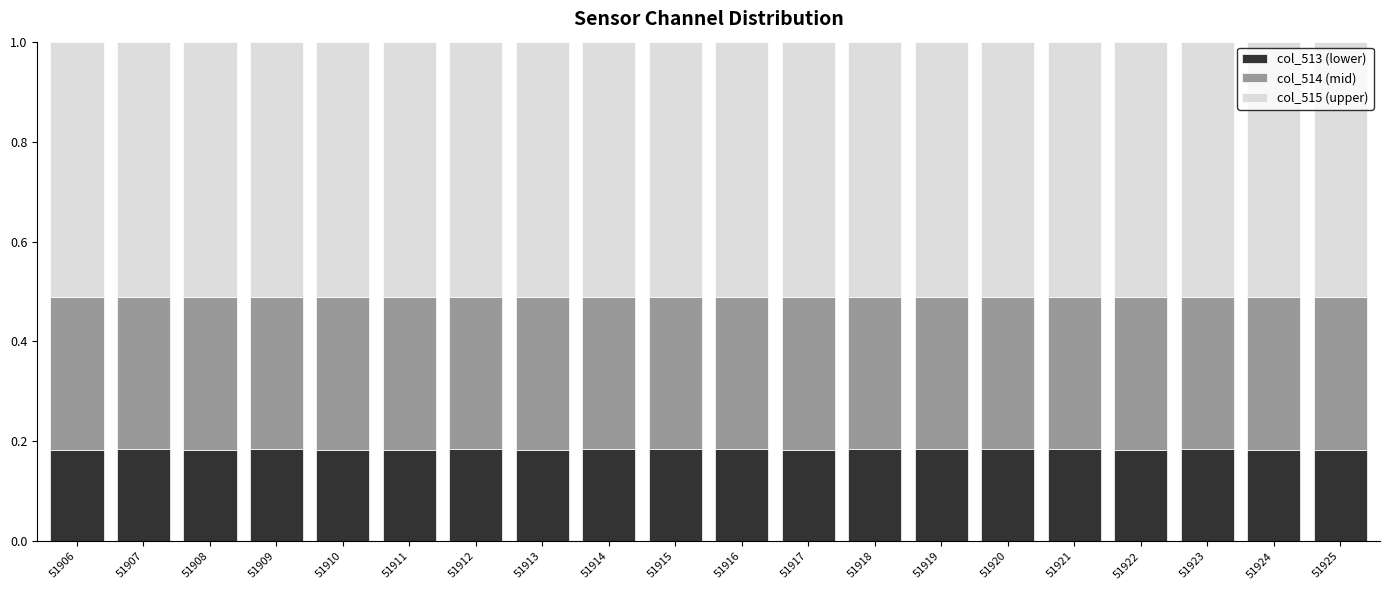

What is the total value across all series at 51916?

1.0